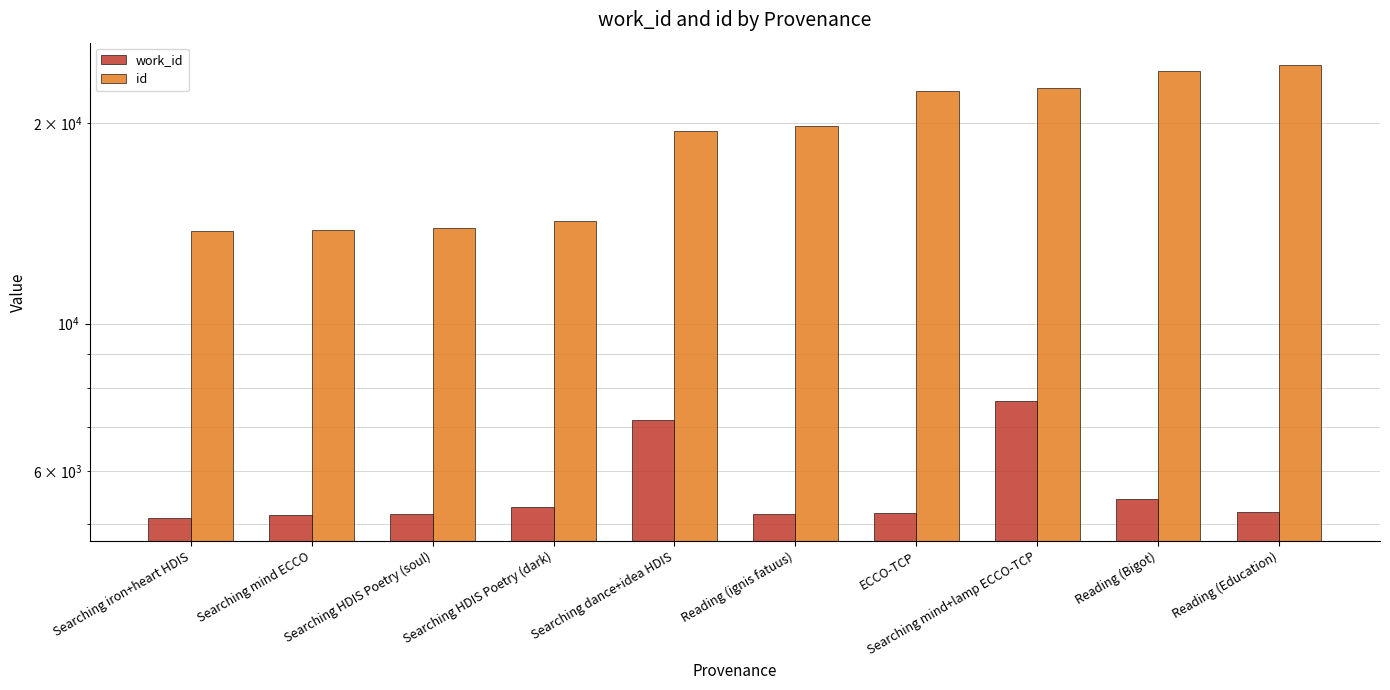

What is the label of the 6th bar from the left?

Reading (ignis fatuus)